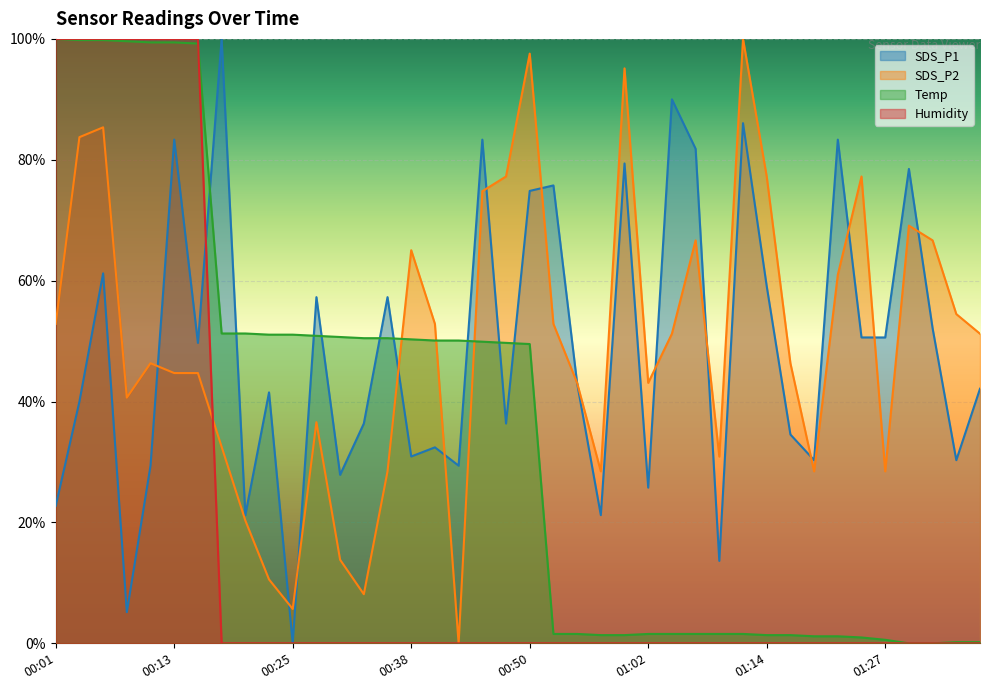

True or false: Temp and SDS_P2 cross at least once.

True